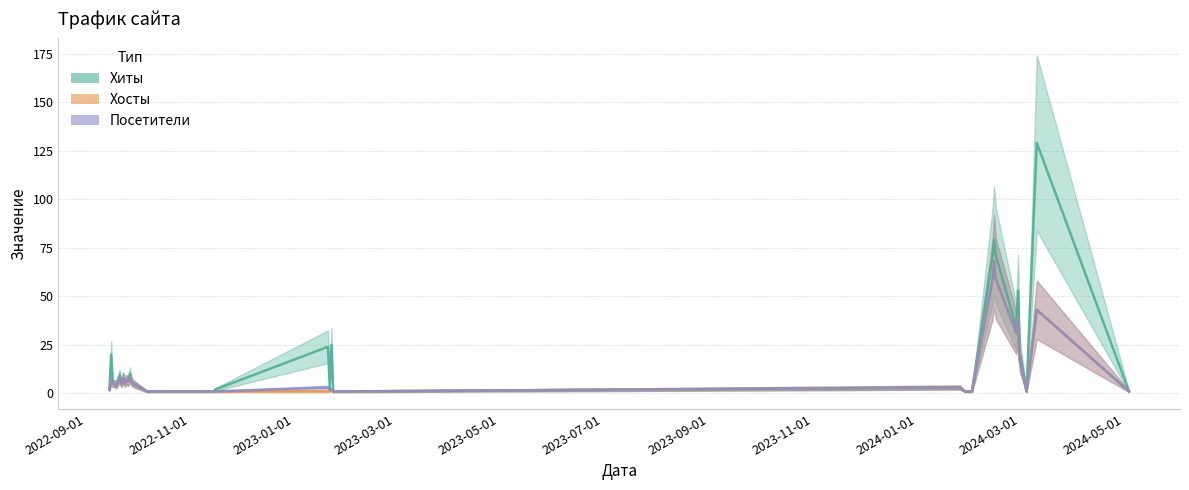

What is the difference between the second highest and minimum values in the Посетители series?

58